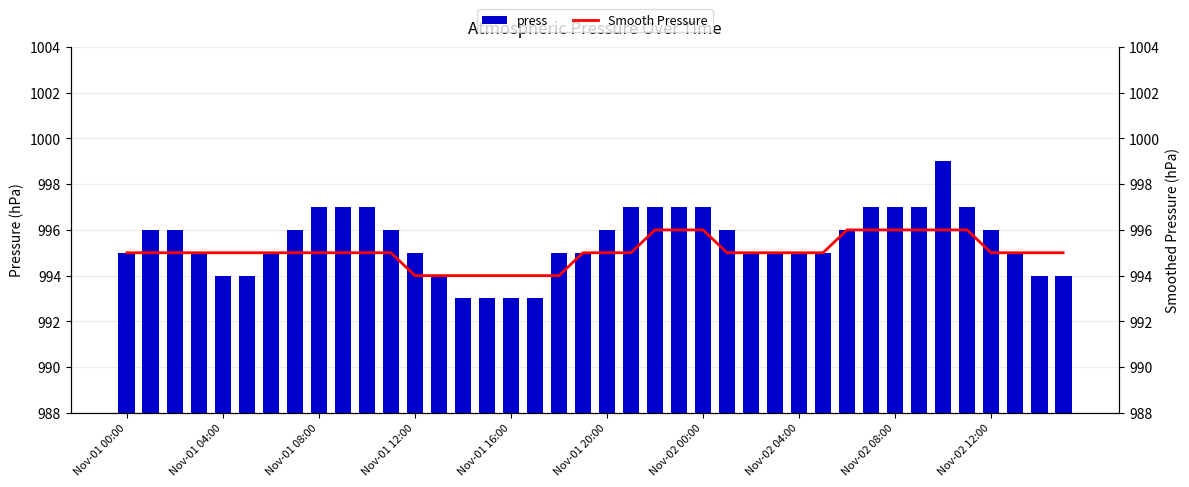

At which category is the sum across all series the highest?

34